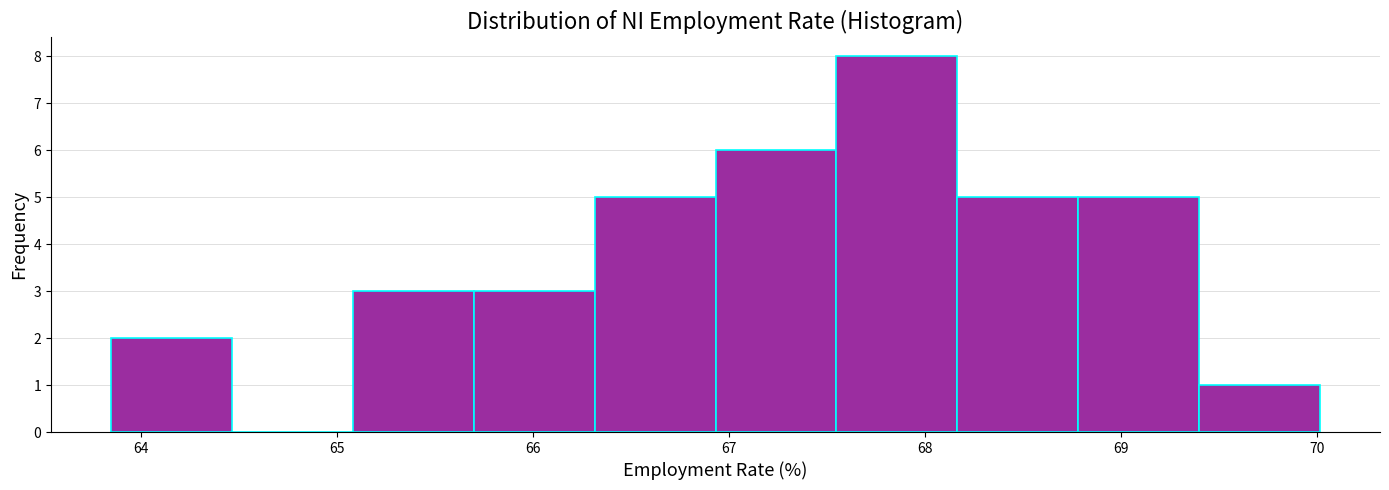

How tall is the bar that spans 66.3 to 66.9 on the x-axis? Neither the bar edges nor the heights are printed on the chart, so give them approximately, as read against the axes.

5